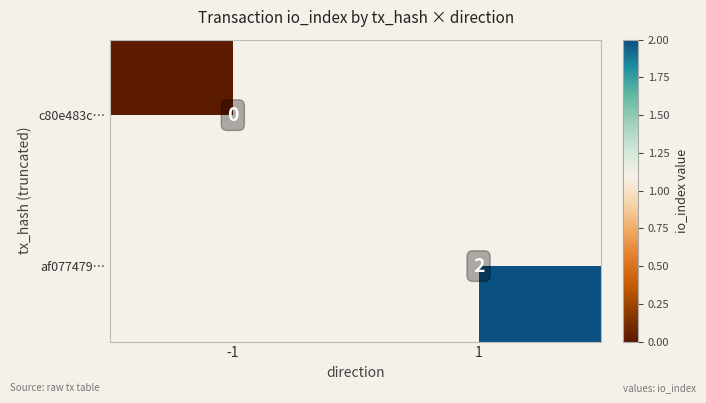

The value of af077479… at 1 is 3. True or false?

False